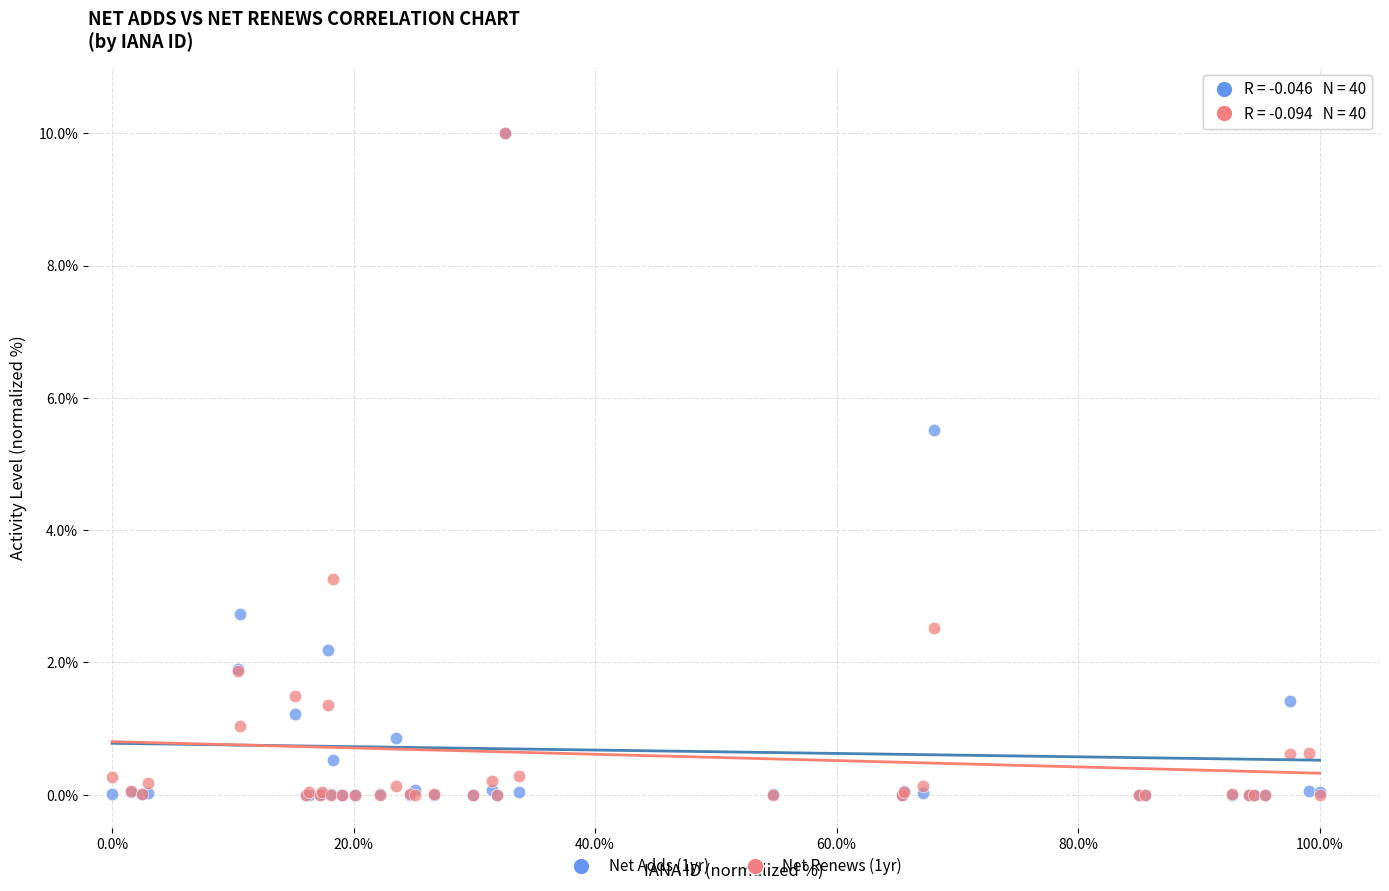

Across all series, what Y value is closest to 5?

5.5